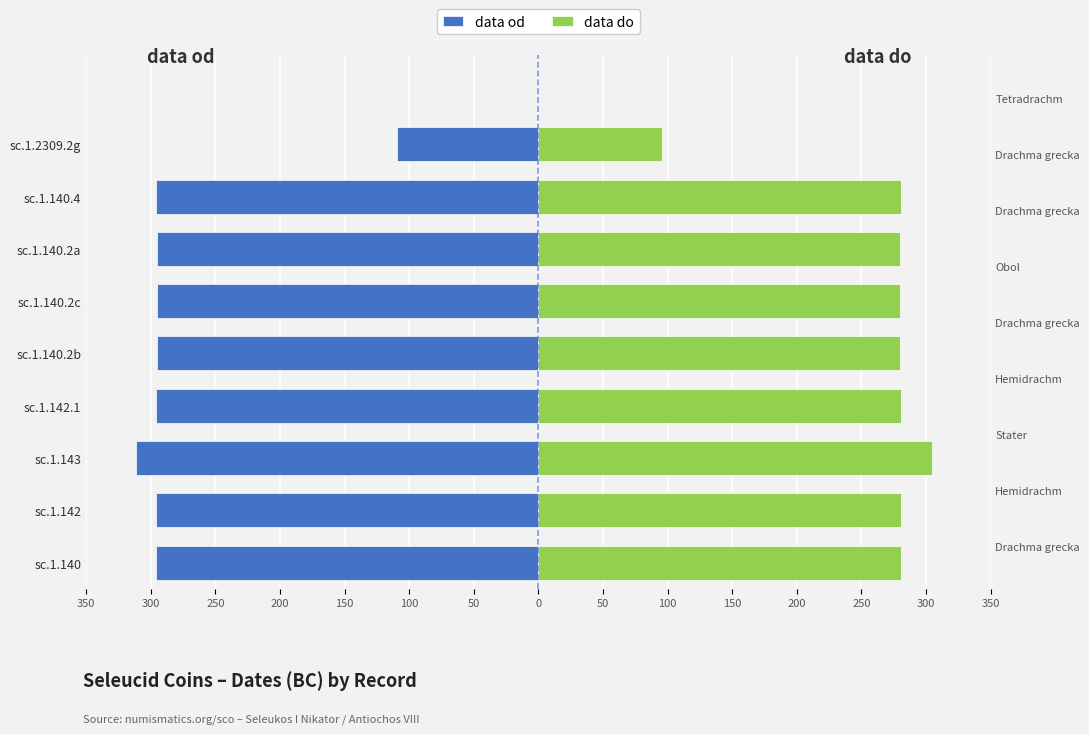

Are the bars grouped side by side (vs. stacked)?

Yes